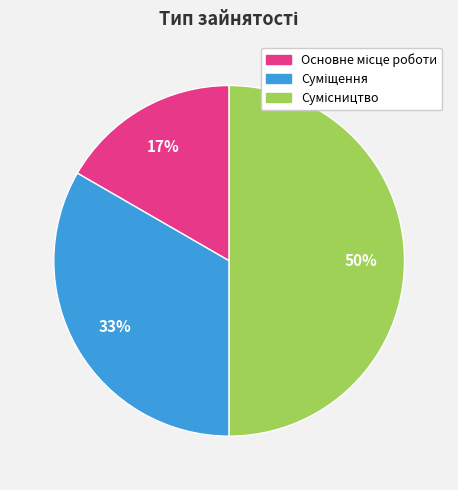

To the nearest percent, what is the average slice percentage?

33%